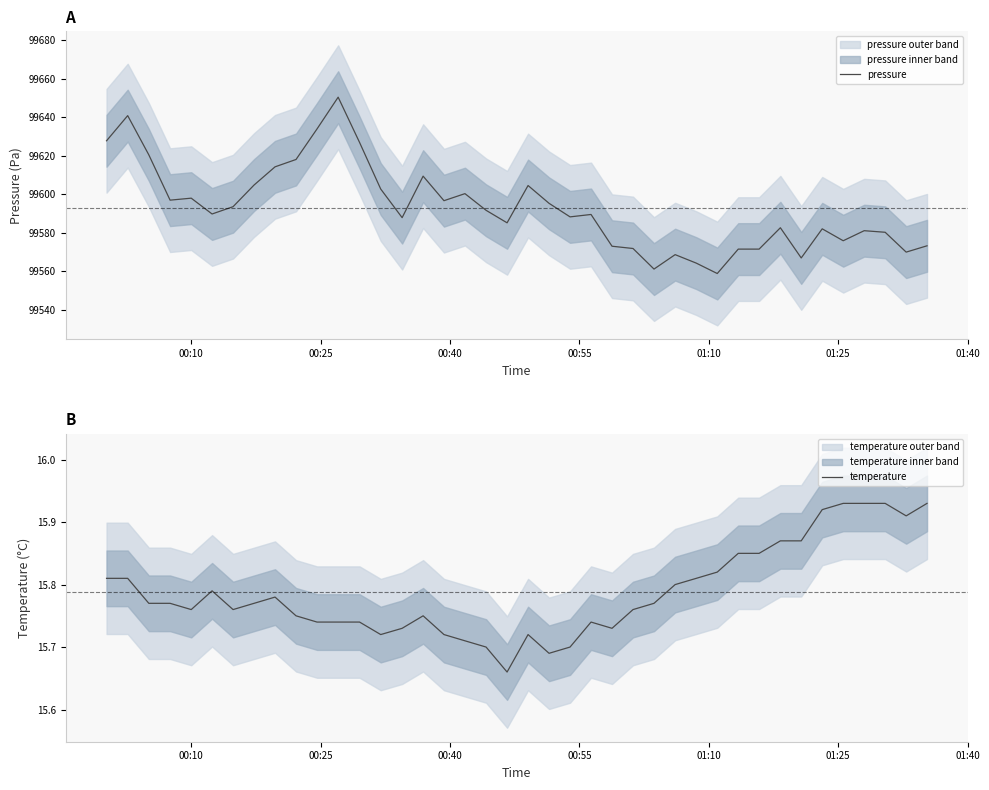

How many series are shown in this chart?

2